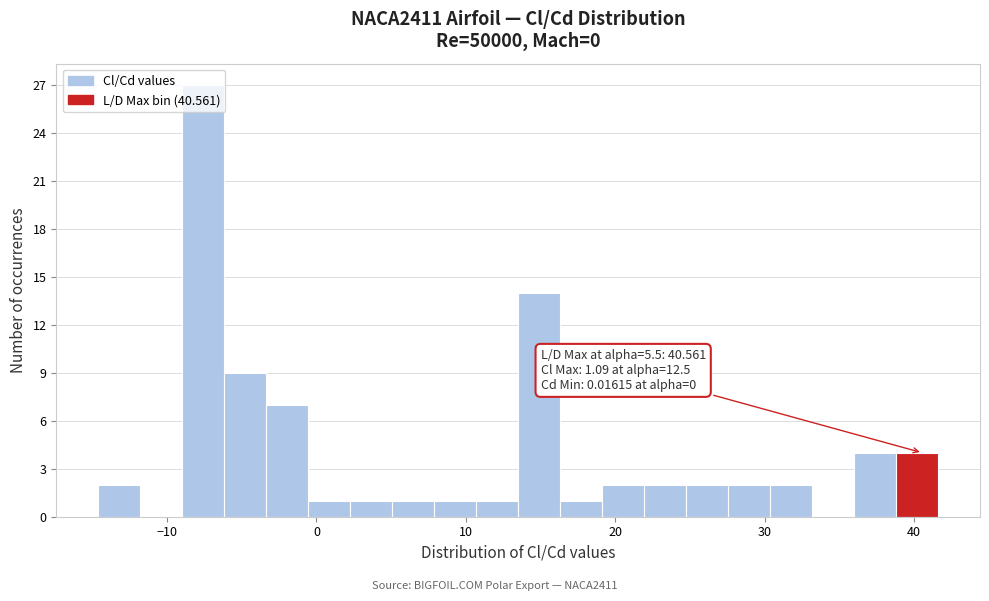

Around what value on the x-axis is the tallest bar? Give the approximate position of its centre, as read against the axis.

-8